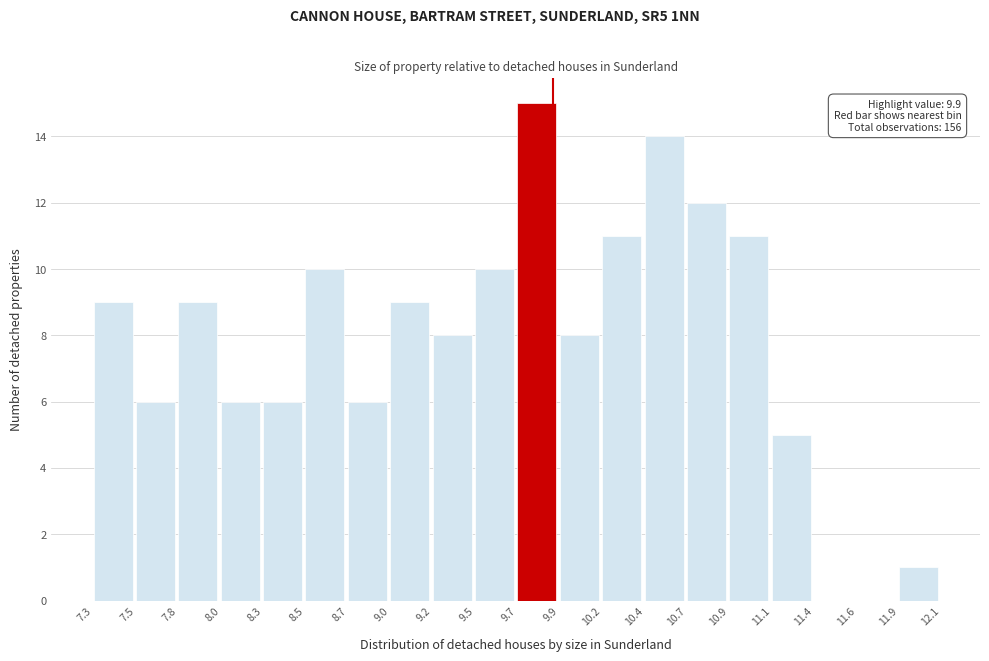

Over which range of the x-axis is the bar tallest?

9.7 to 9.9